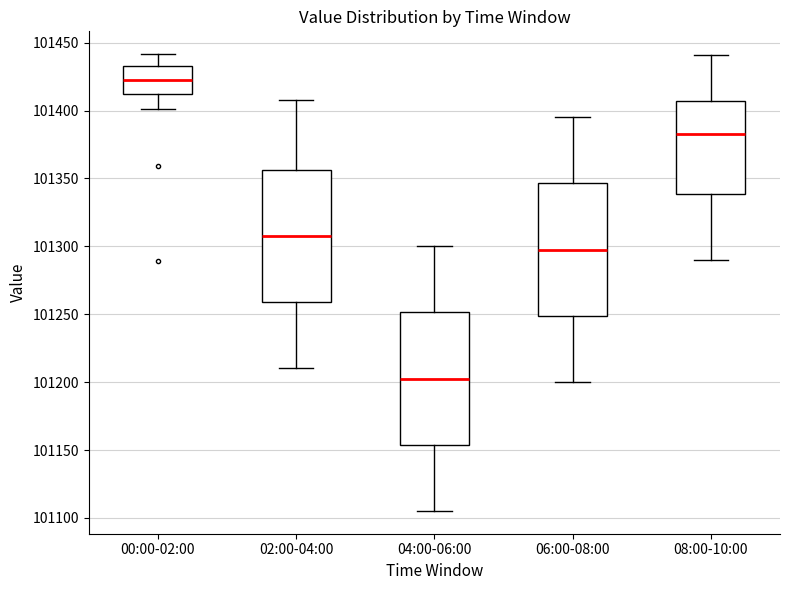

Reading left to right, transcribe this box plot: for each box, give where its median line is, the range the box spans, and where its two whiskers end, as read against the y-axis. The values are not printed on the chart, so give them approximately, as read against the axis.

00:00-02:00: median 101425, box 101410 to 101435, whiskers 101400 to 101440
02:00-04:00: median 101310, box 101260 to 101355, whiskers 101210 to 101410
04:00-06:00: median 101205, box 101155 to 101250, whiskers 101105 to 101300
06:00-08:00: median 101300, box 101250 to 101345, whiskers 101200 to 101395
08:00-10:00: median 101385, box 101340 to 101405, whiskers 101290 to 101440